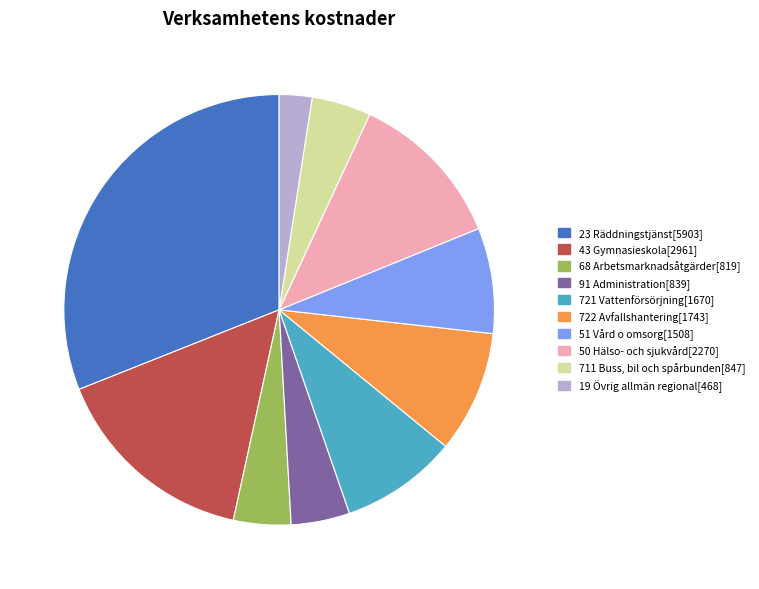

Count the number of slices in the pie.

10